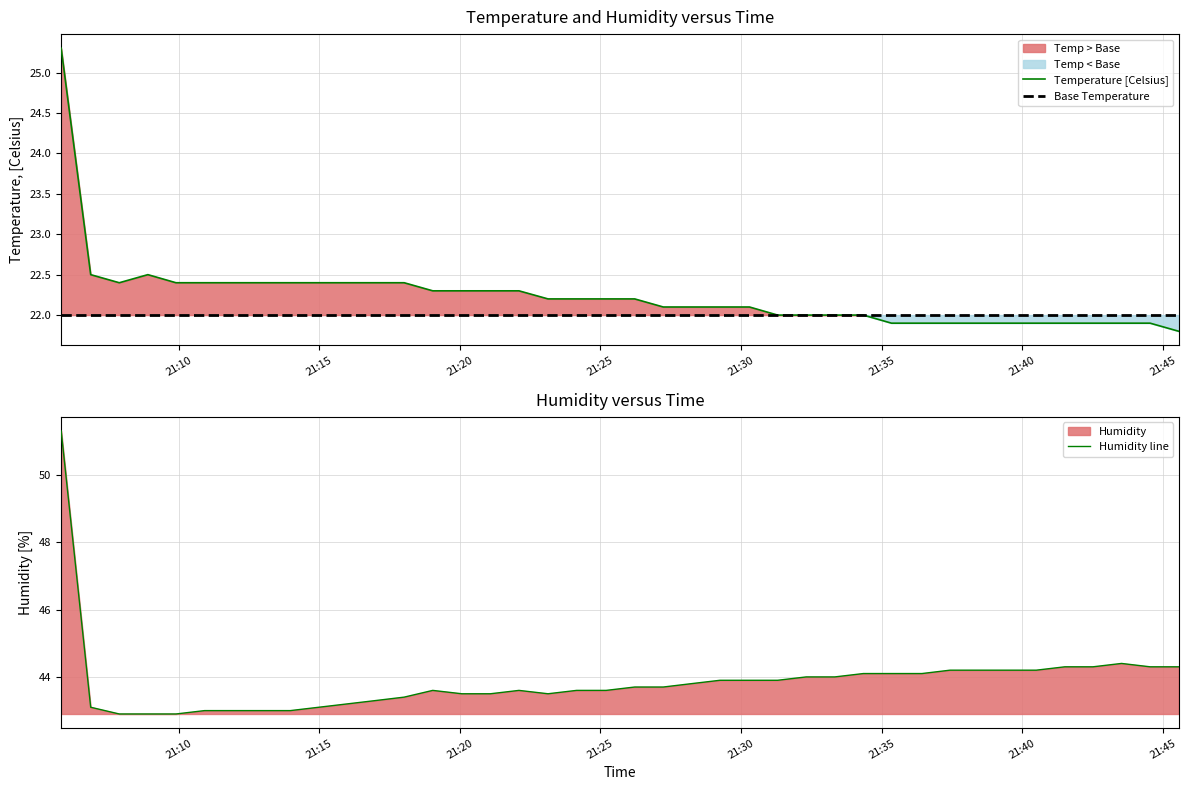

What is the smallest value displayed?

21.8